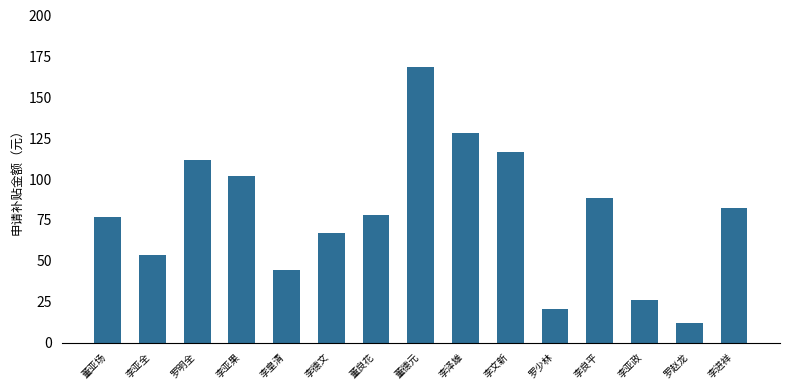

What is the label of the 3rd bar from the right?

李亚政